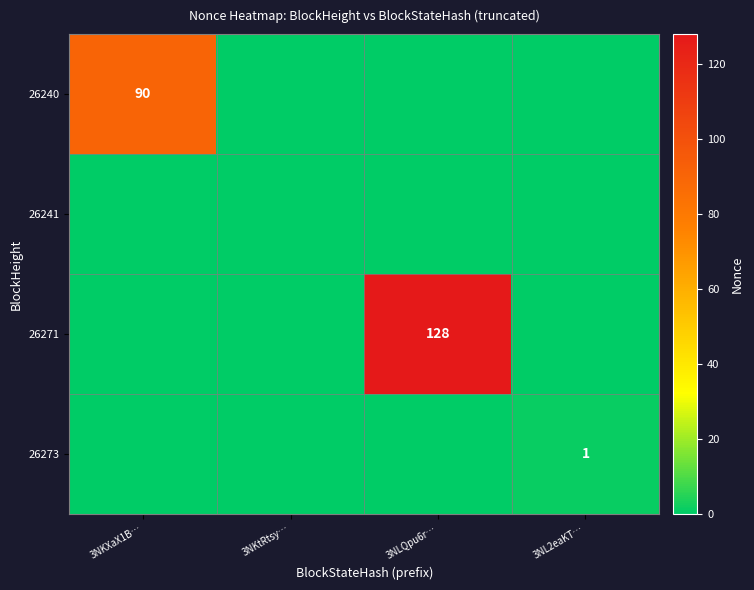

How many distinct data groups are displayed?

4